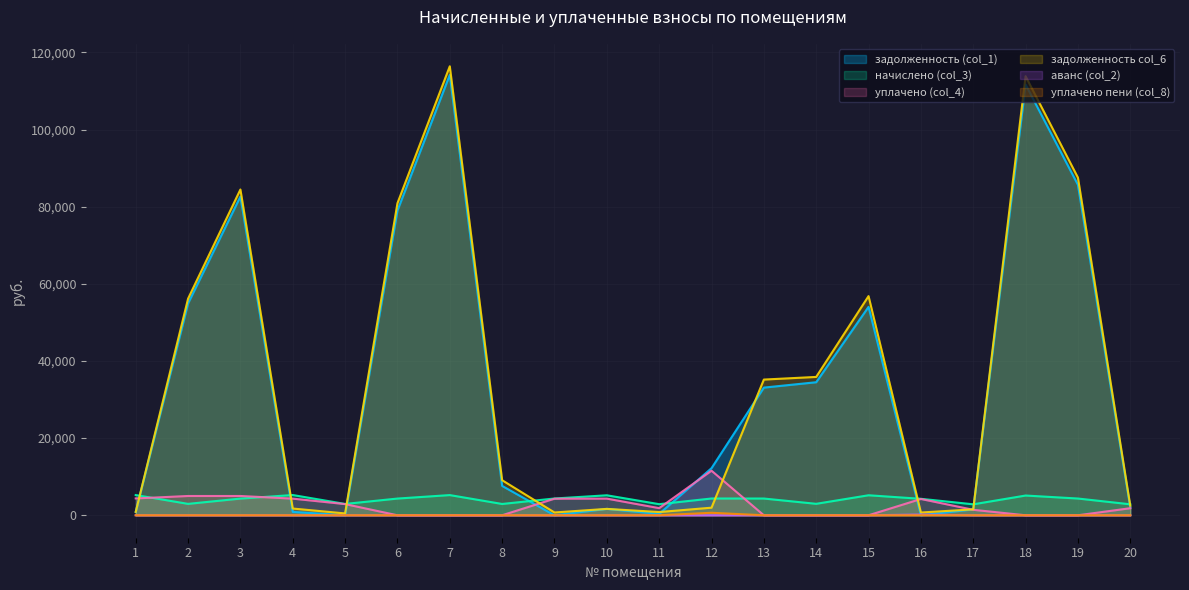

At which category does задолженность col_6 reach its first local peak?

3